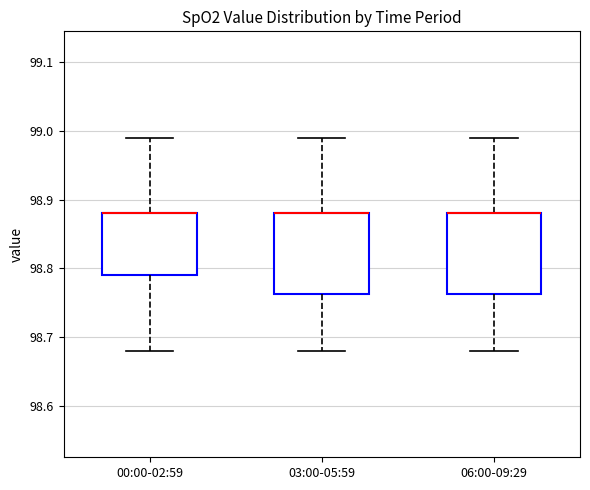

Reading left to right, transcribe this box plot: for each box, give where its median line is, the range the box spans, and where its two whiskers end, as read against the y-axis. The values are not printed on the chart, so give them approximately, as read against the axis.

00:00-02:59: median 98.88 (drawn on the box's upper edge), box 98.79 to 98.88, whiskers 98.68 to 98.99
03:00-05:59: median 98.88 (drawn on the box's upper edge), box 98.76 to 98.88, whiskers 98.68 to 98.99
06:00-09:29: median 98.88 (drawn on the box's upper edge), box 98.76 to 98.88, whiskers 98.68 to 98.99